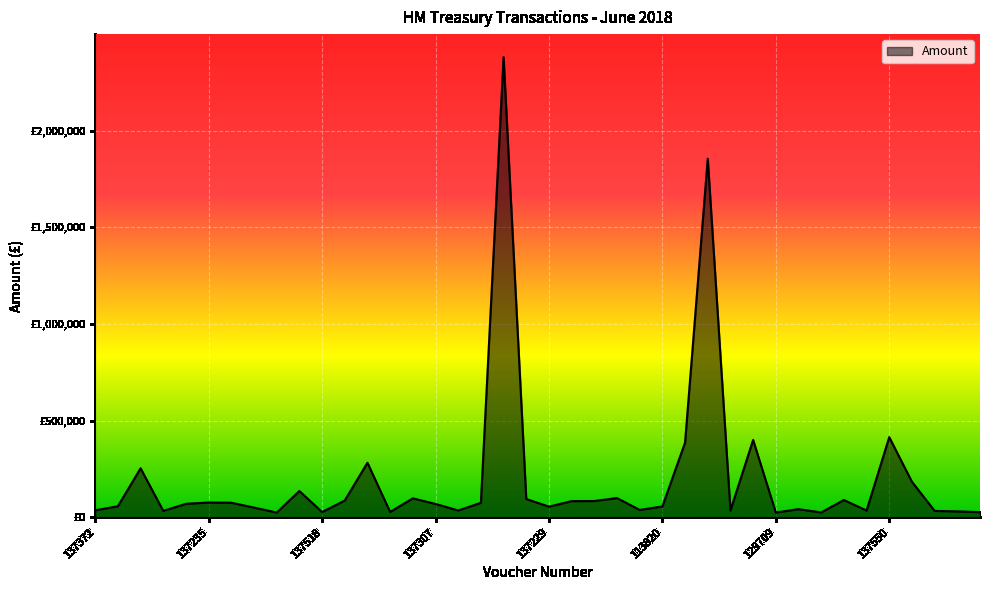

What is the label of the 35th point from the right?

137235